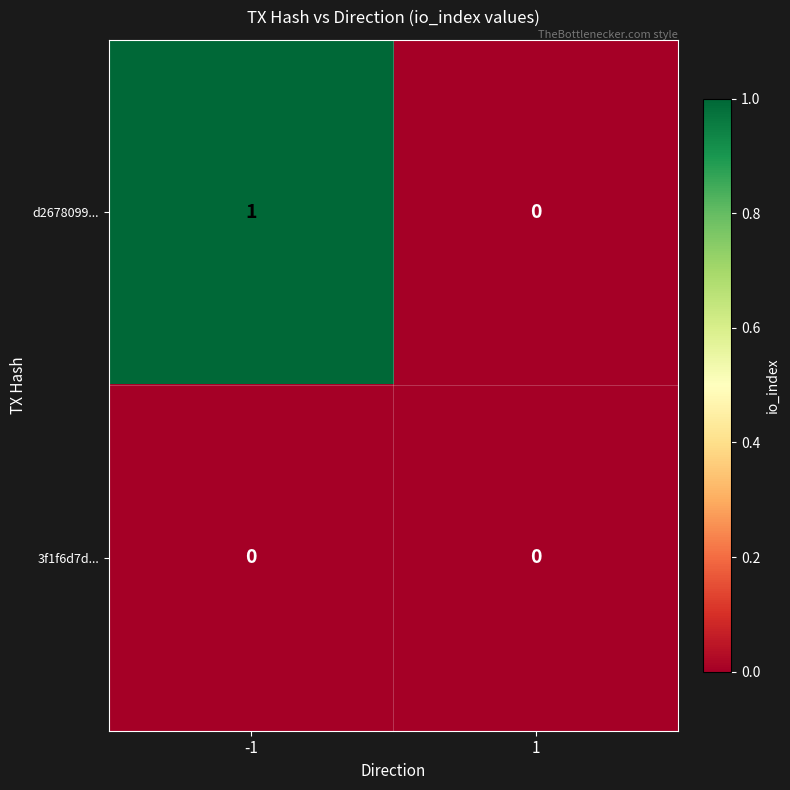

Reading right to left, list all the values displayed in this chart.

d2678099...: 1=0	-1=1
3f1f6d7d...: 1=0	-1=0